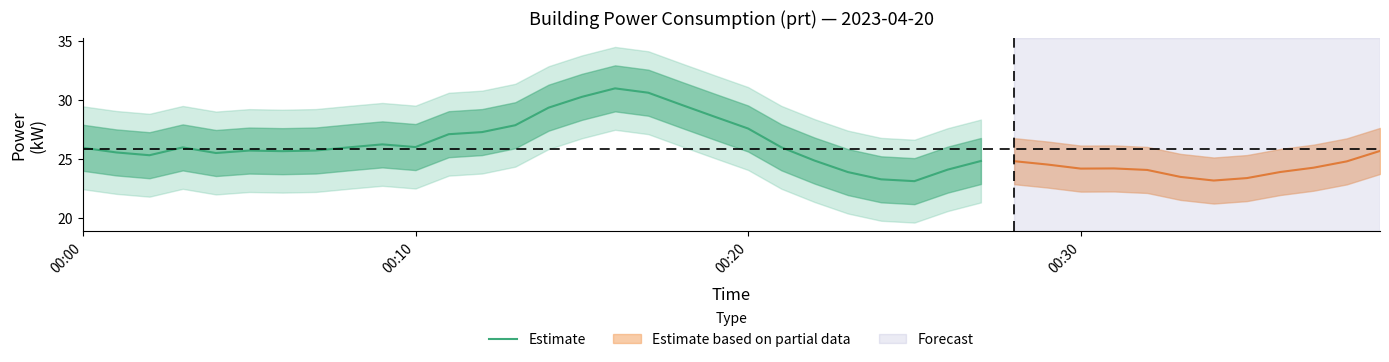

What is the lowest value of the Estimate series?

23.2